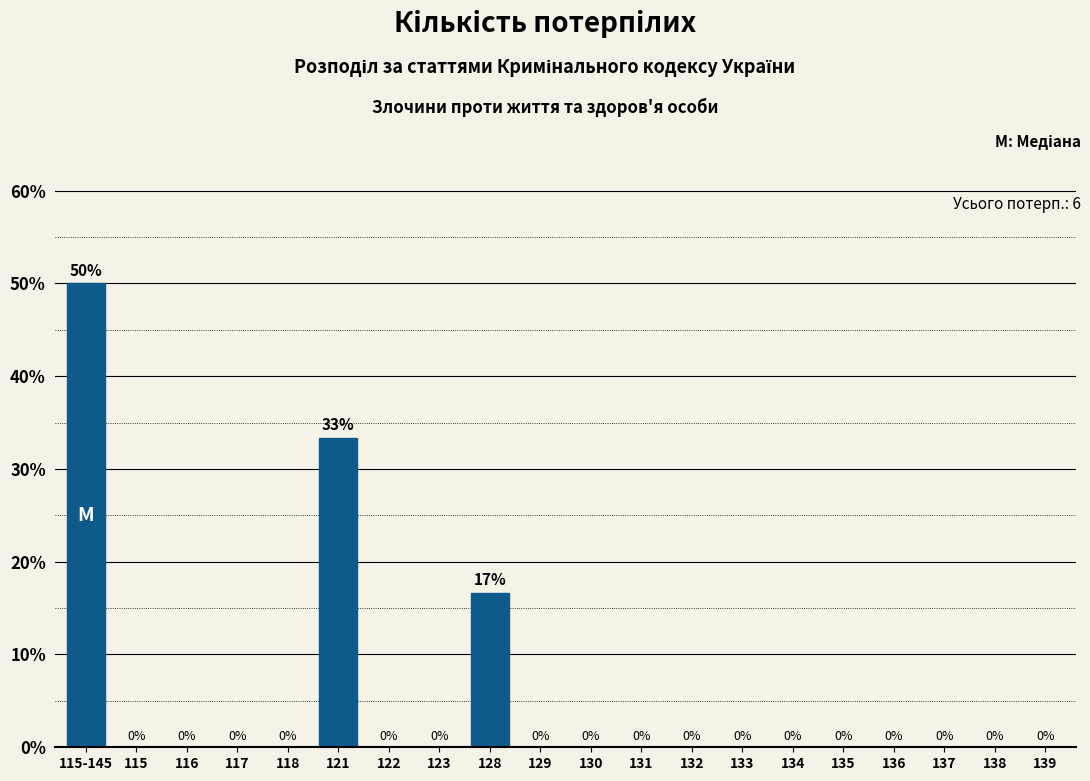

Which category has the highest value across all series?

115-145